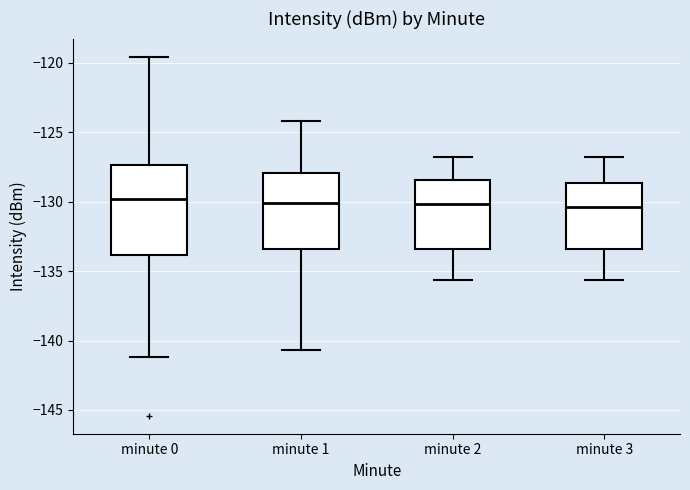

Reading left to right, read every box against the y-axis: the position of its median line, the range the box covers, and the ends of its whiskers. The values are not printed on the chart, so give them approximately, as read against the axis.

minute 0: median -130.0, box -134.0 to -127.5, whiskers -141.0 to -119.5
minute 1: median -130.0, box -133.5 to -128.0, whiskers -140.5 to -124.0
minute 2: median -130.0, box -133.5 to -128.5, whiskers -135.5 to -127.0
minute 3: median -130.5, box -133.5 to -128.5, whiskers -135.5 to -127.0